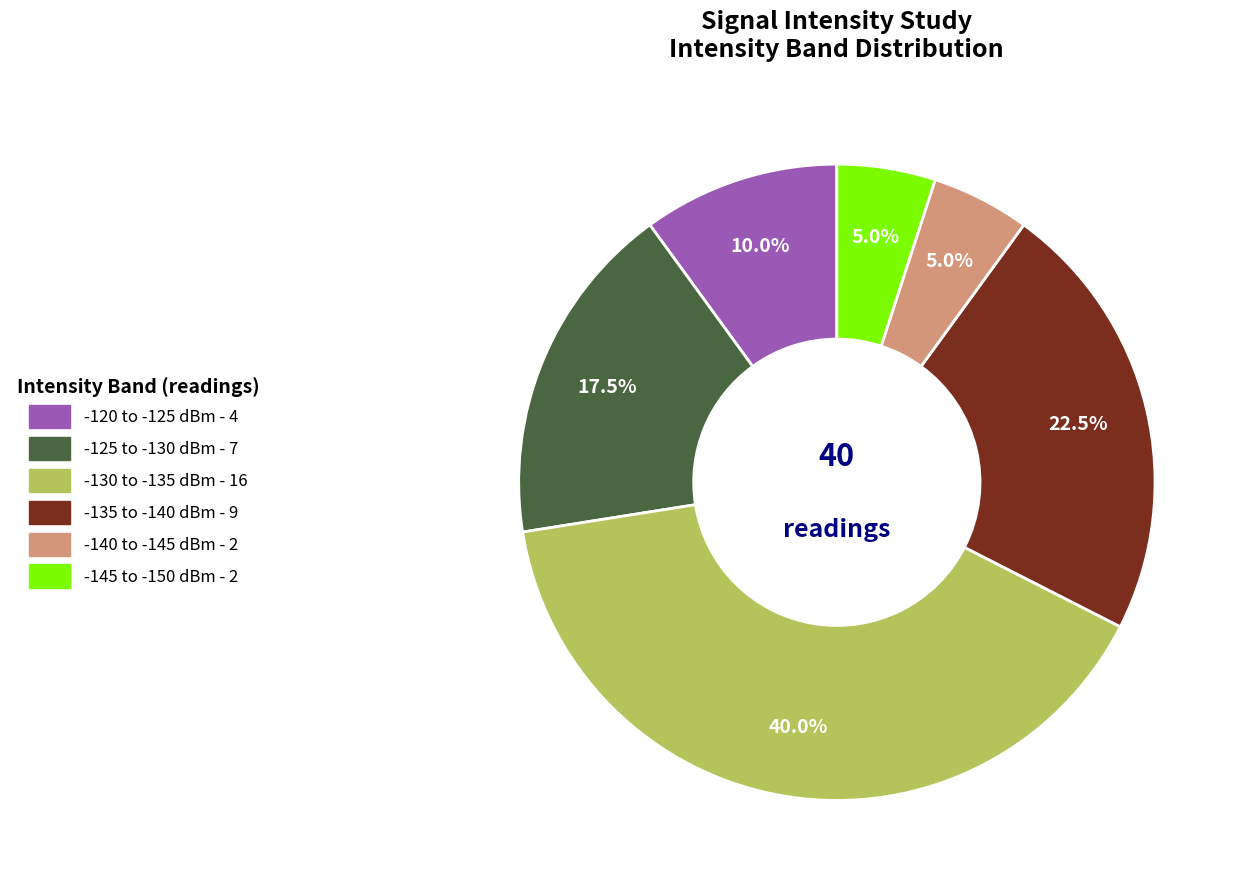

Does any single category account for the majority?

No